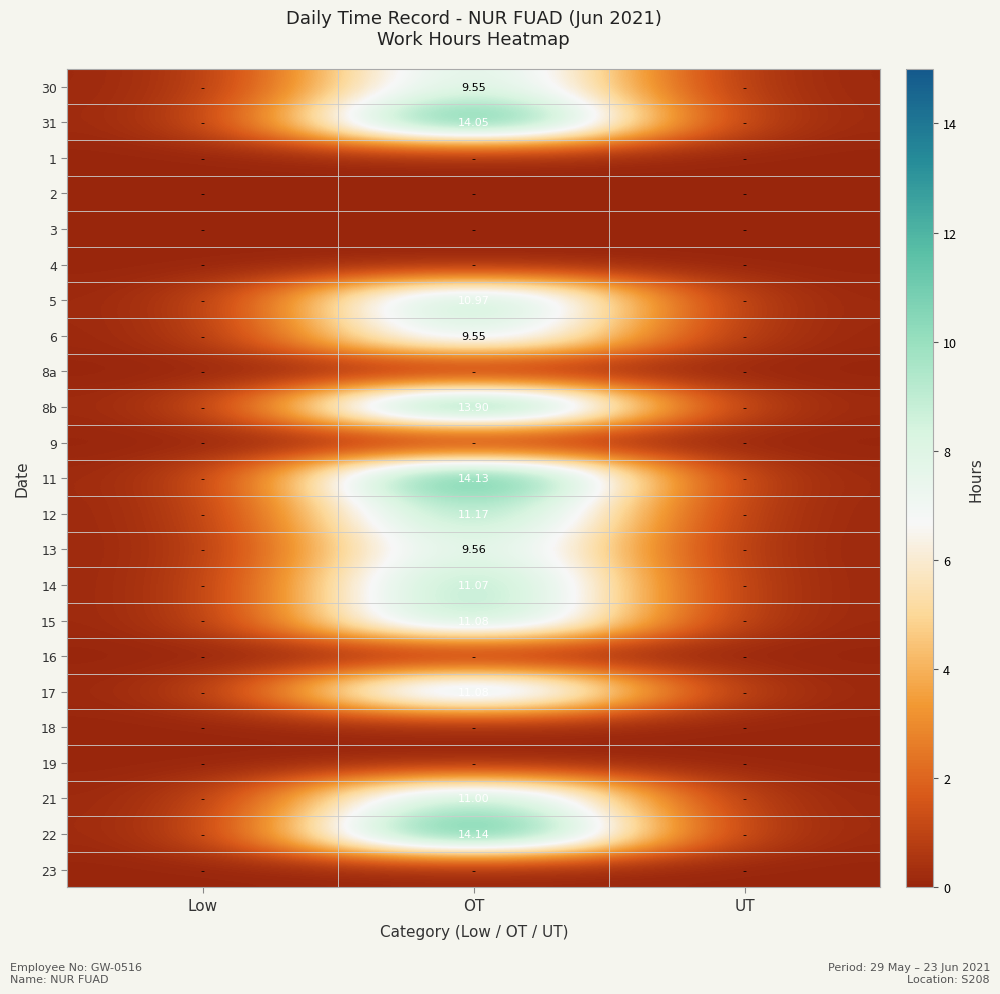

How many data points does each series have?

3